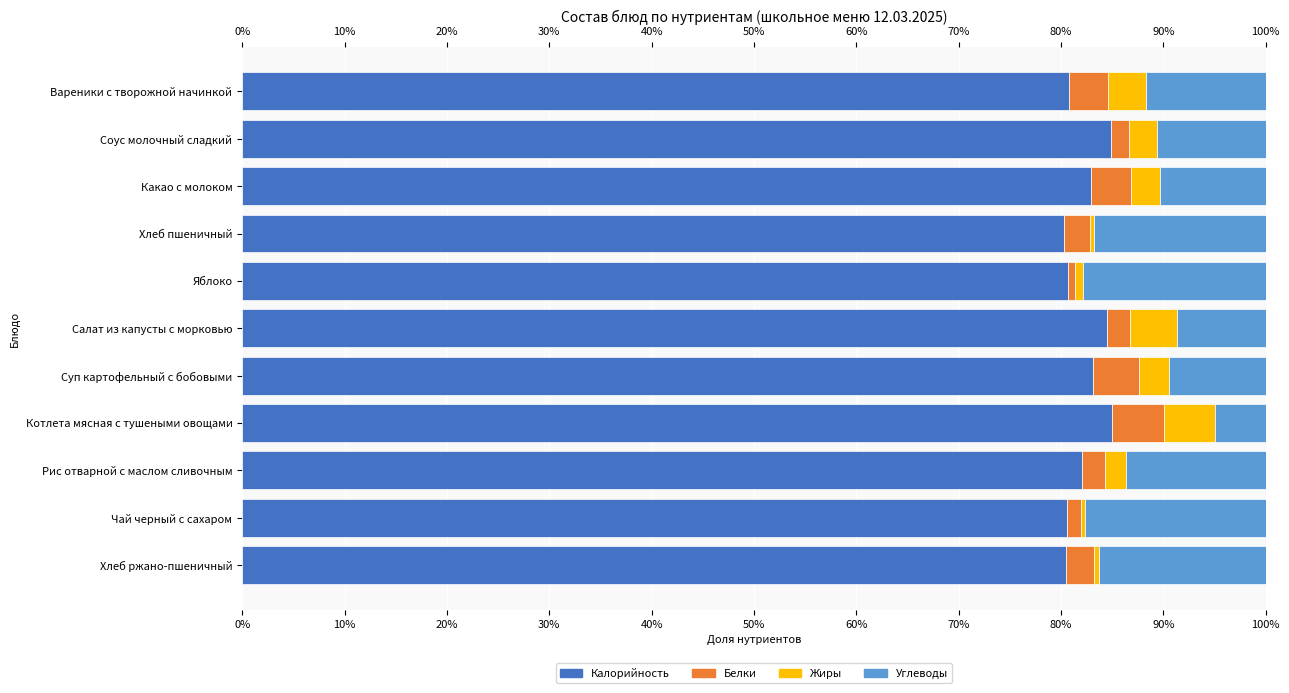

What is the total value across all series at Котлета мясная с тушеными овощами?

100.0